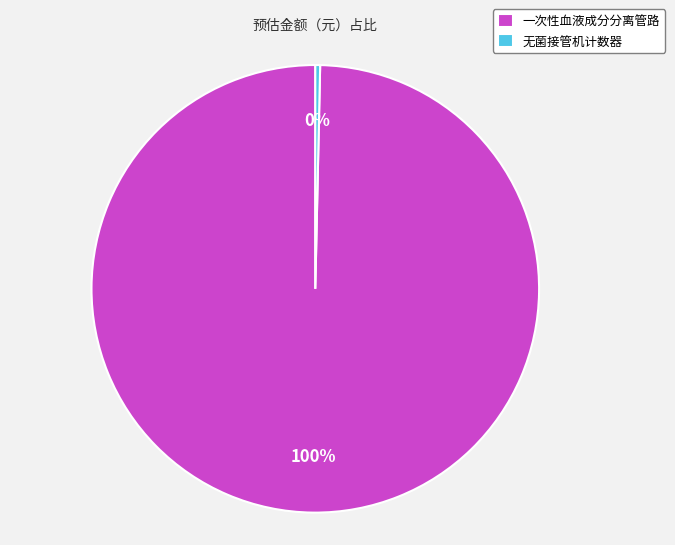

To the nearest percent, what is the average slice percentage?

50%